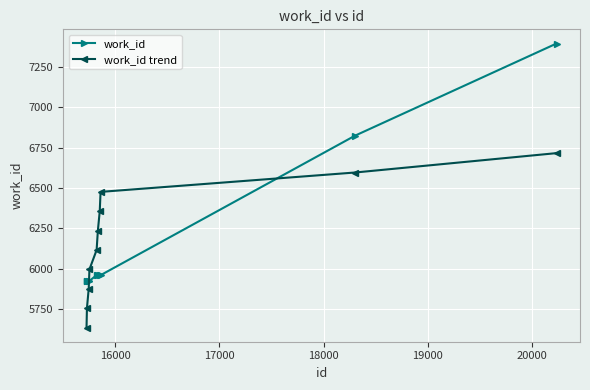

What is the smallest value displayed?

5635.6